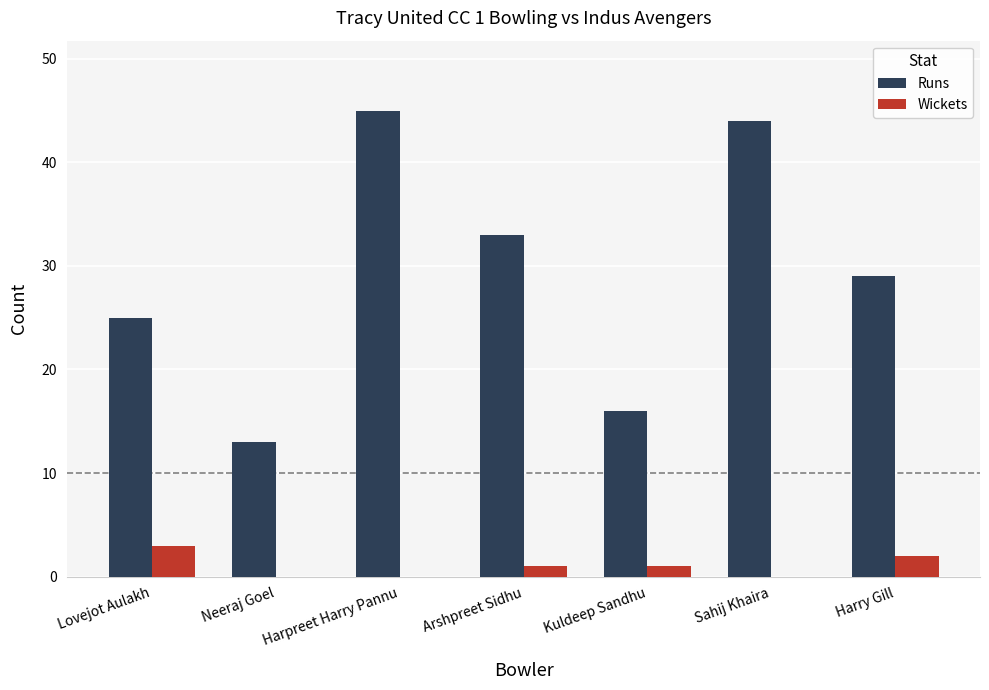

How many data points does each series have?

7